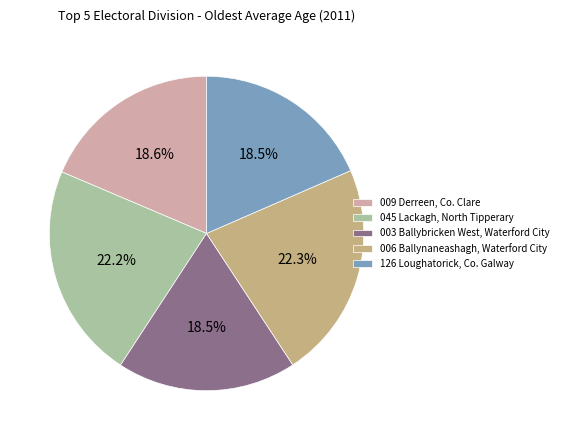

To the nearest percent, what is the combined percentage of 126 Loughatorick, Co. Galway and 003 Ballybricken West, Waterford City?

37%